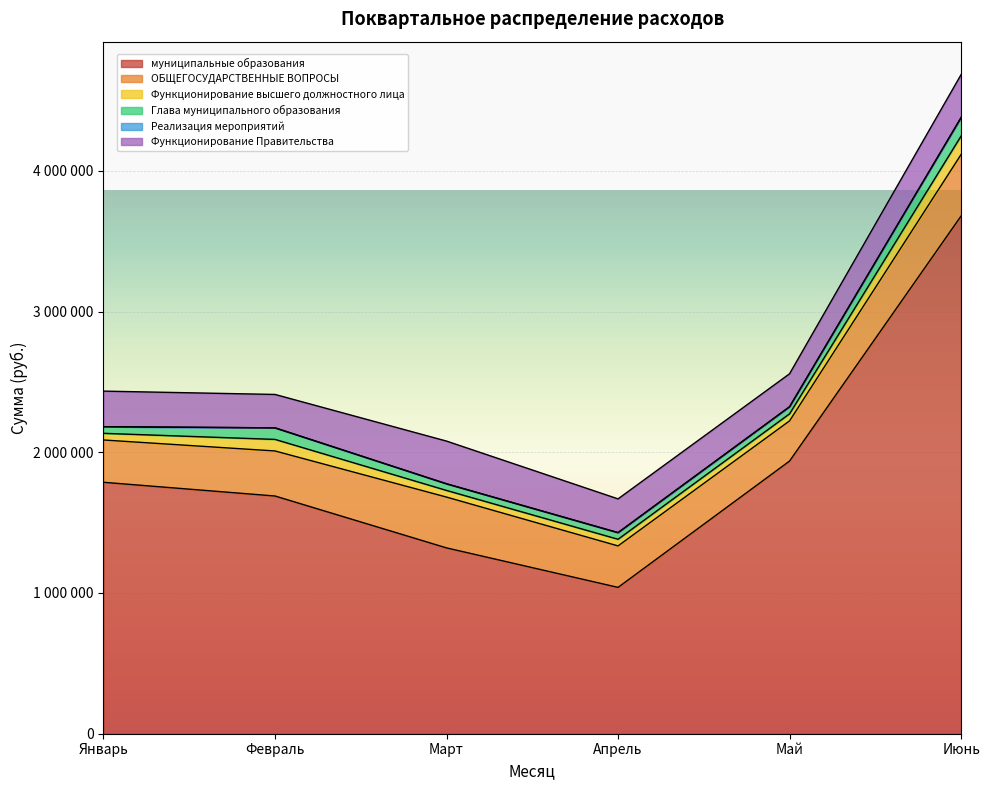

How many data points in Февраль are less than 237350?

3